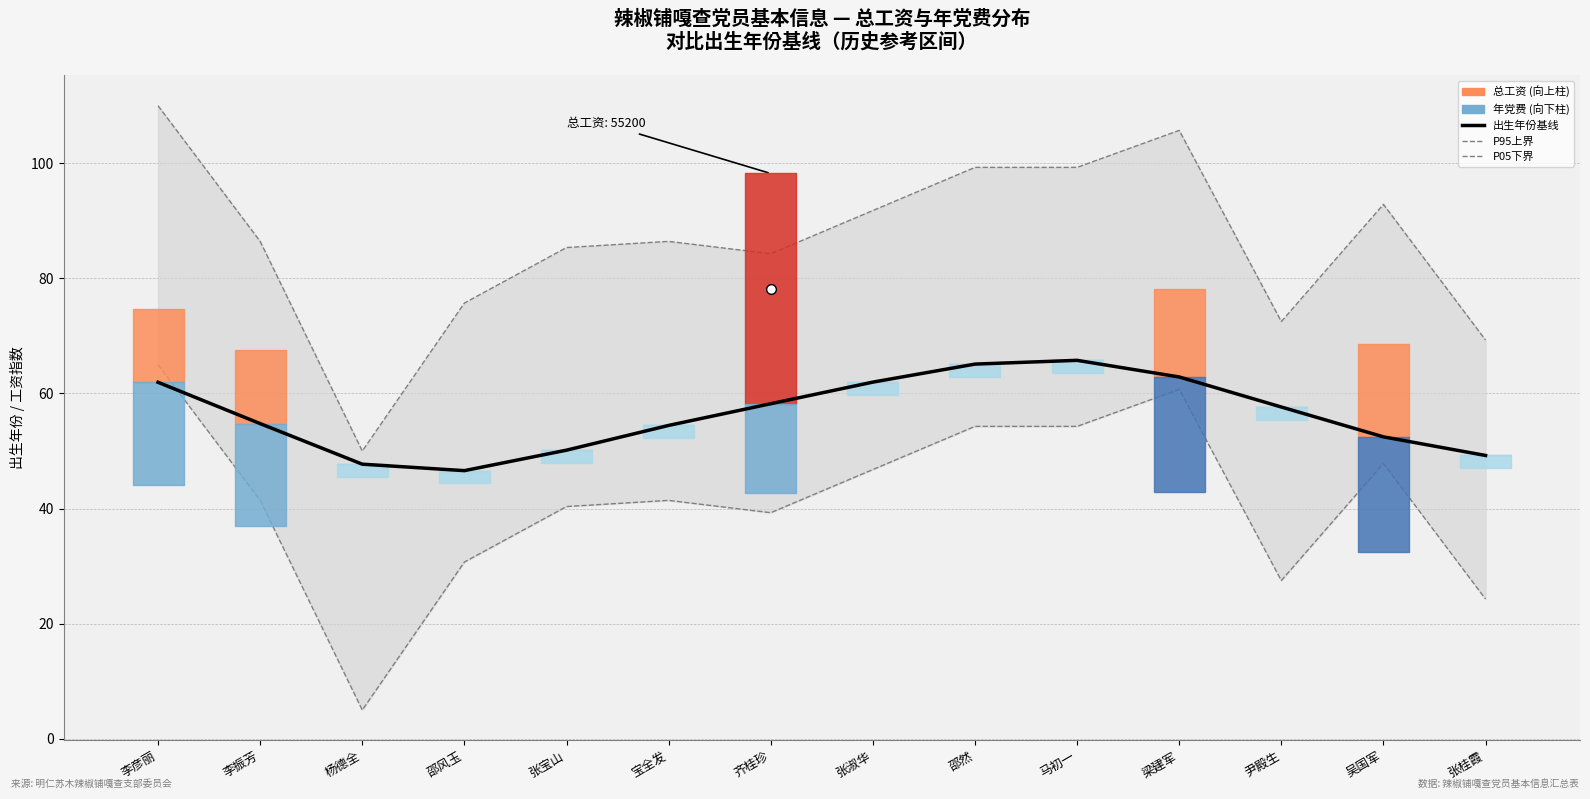

True or false: P95上界 has more than 0 interior local peaks.

True